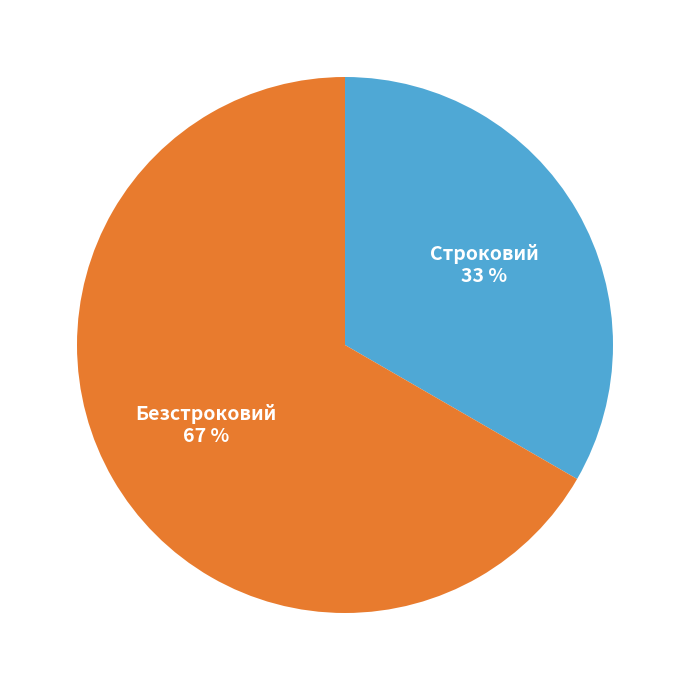

Rank the categories by value from lowest to highest.

Строковий, Безстроковий